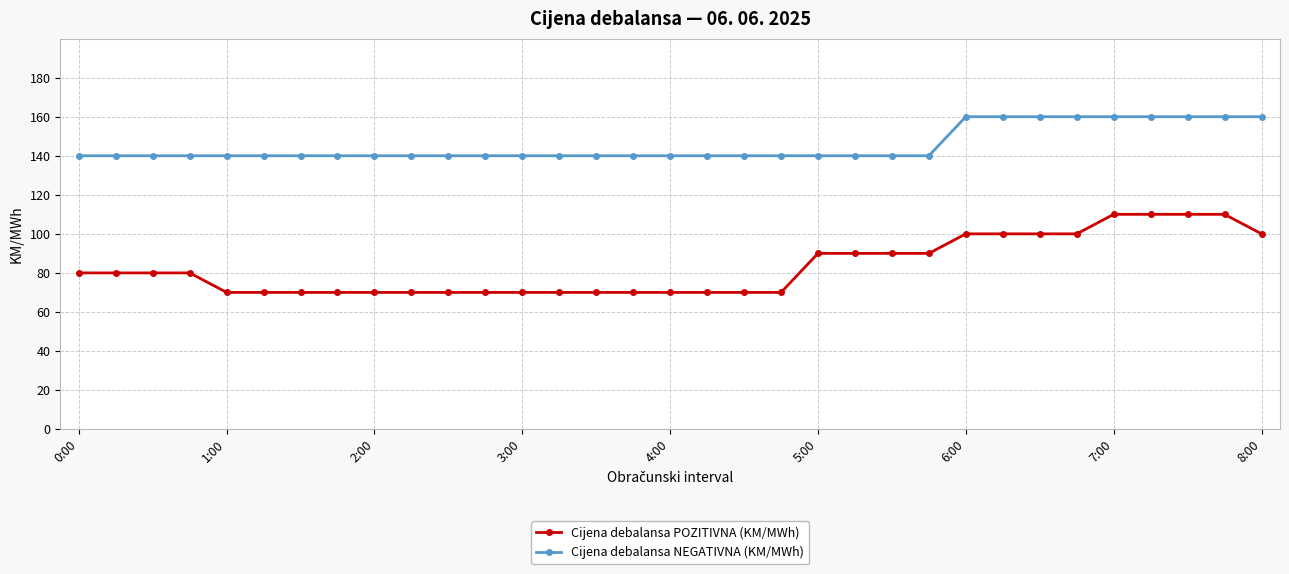

Which series has the widest spread of values?

Cijena debalansa POZITIVNA (KM/MWh)